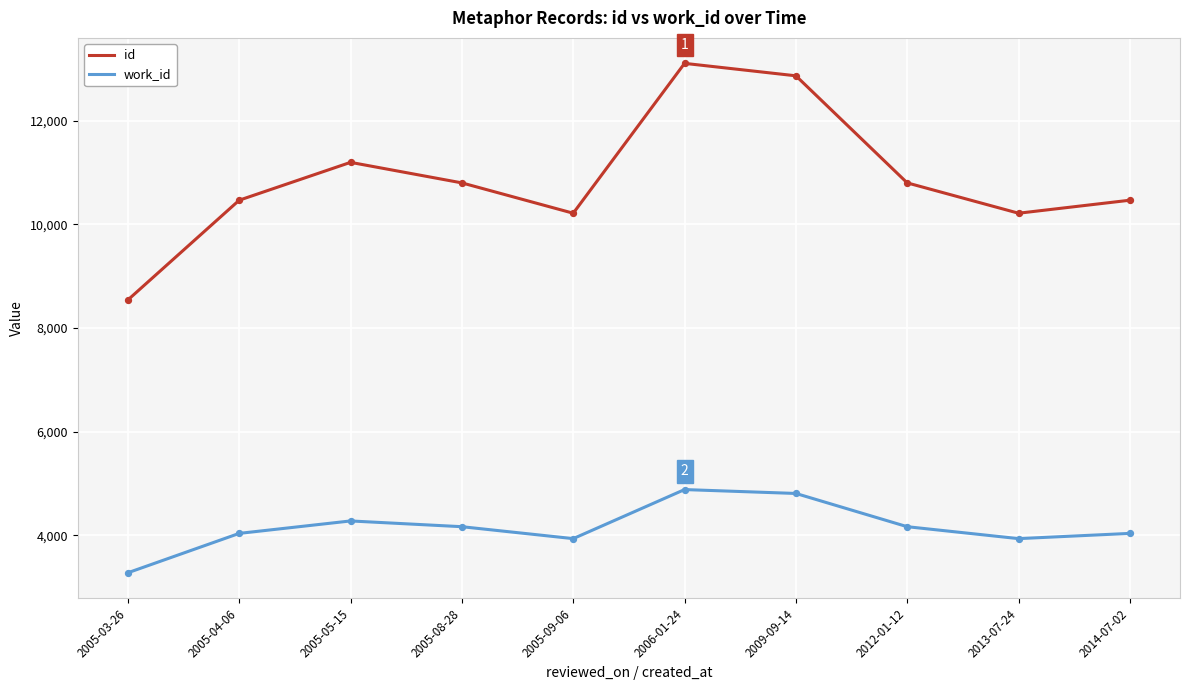

What are all the series names shown in the legend?

id, work_id